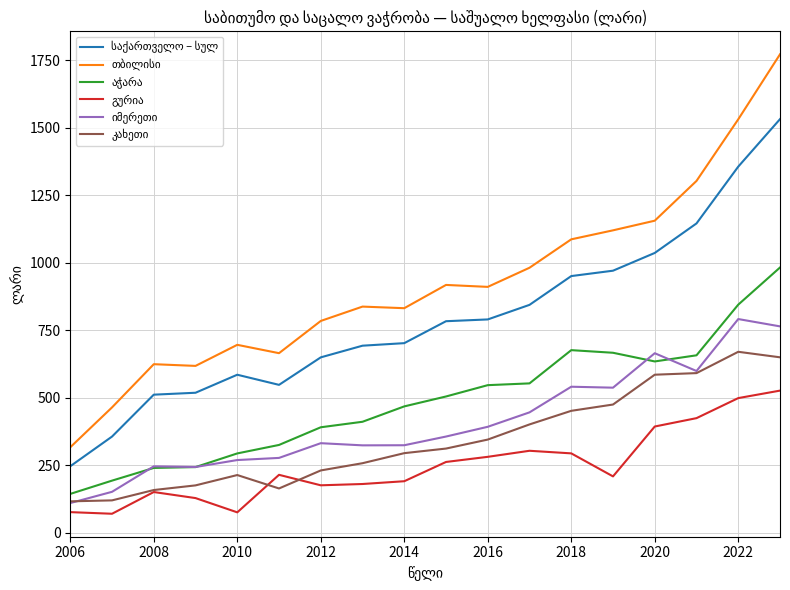

Does the chart display data point markers on the line(s)?

No